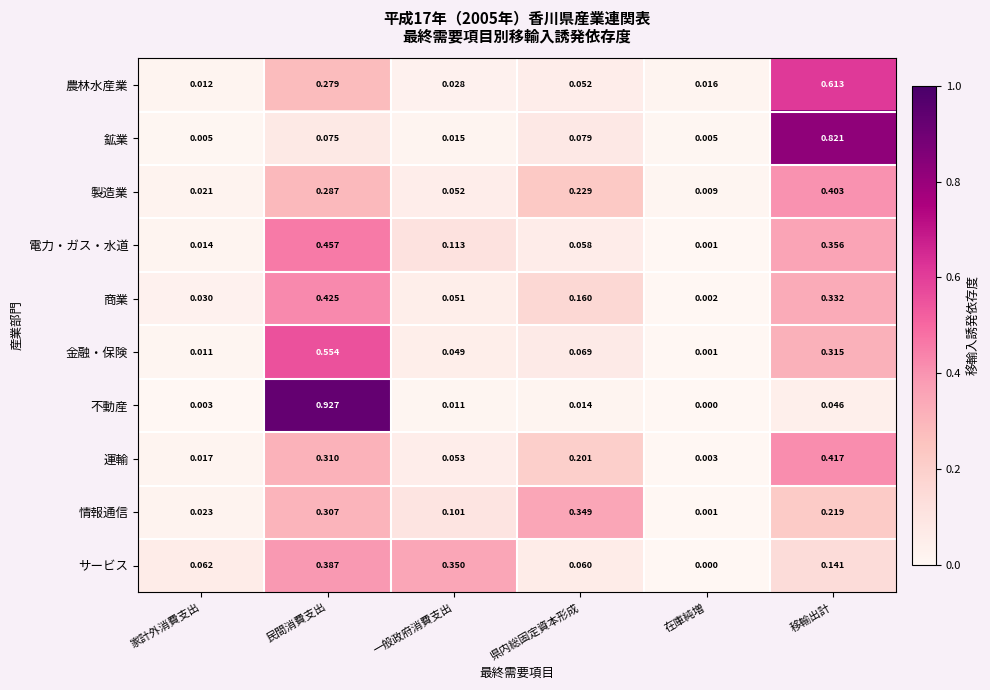

What is the total value across all series at 民間消費支出?

4.0